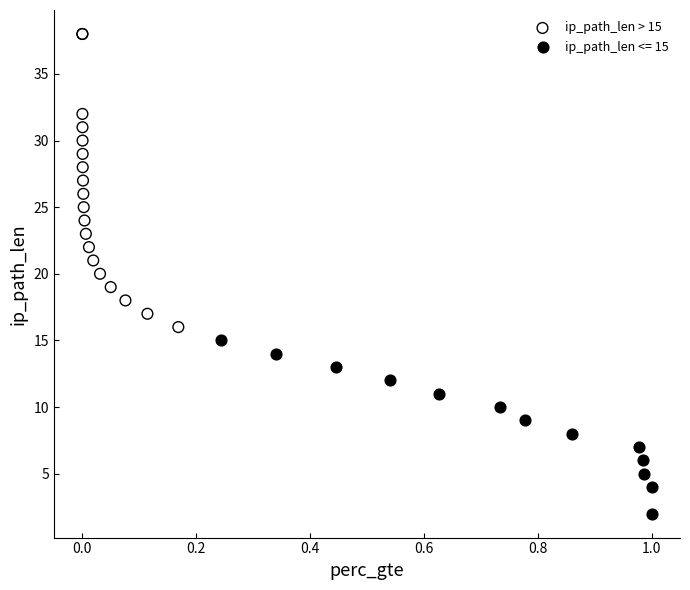

Which series has the largest Y range (max minus min)?

ip_path_len > 15